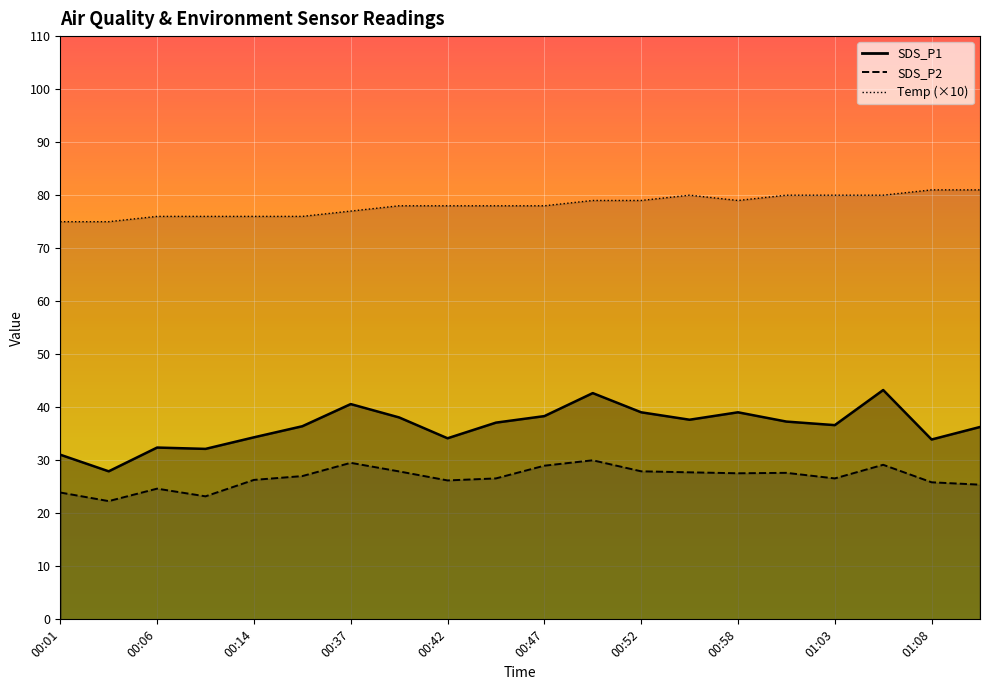

What is the minimum value shown in the chart?

22.3